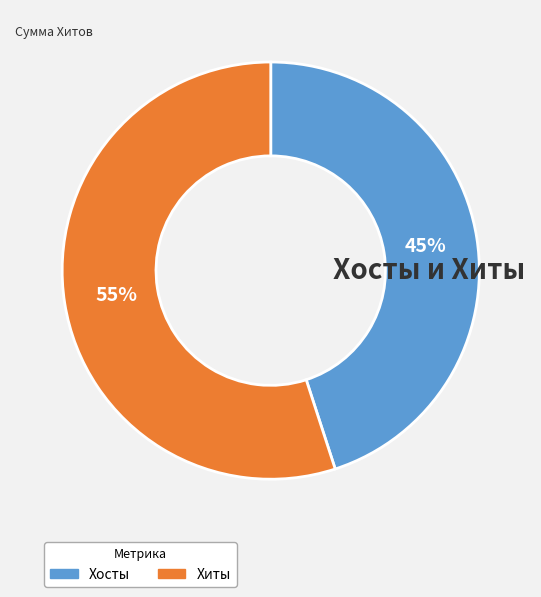

Is there any slice that represents more than half of the pie?

Yes